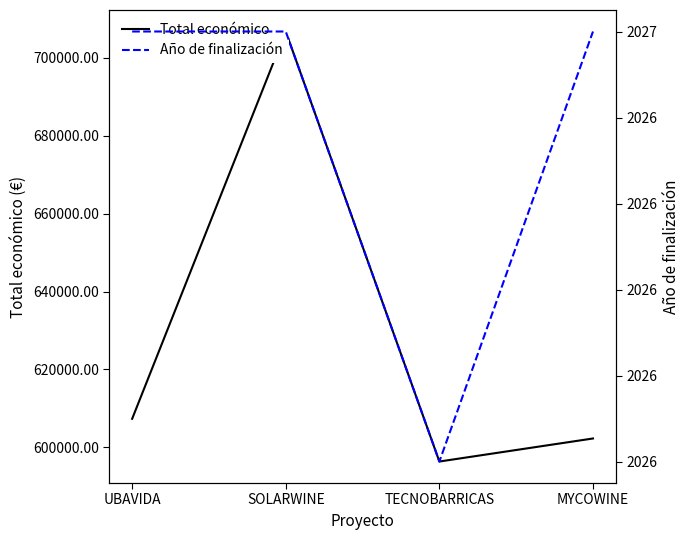

Is the value of Total económico at MYCOWINE greater than the value of Año de finalización at UBAVIDA?

Yes